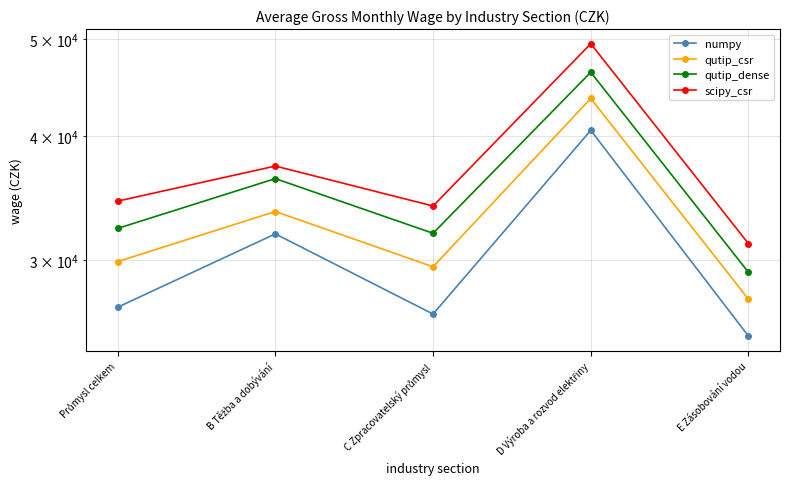

What is the total value across all series at B Těžba a dobývání?

139005.4